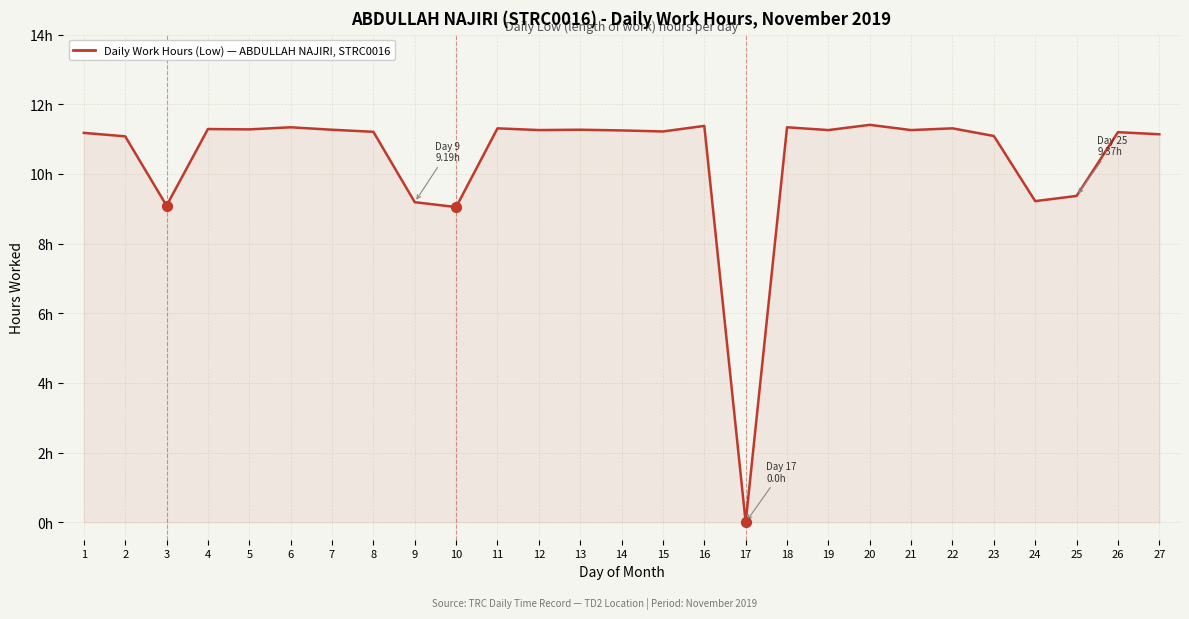

Does the chart have visible grid lines?

Yes